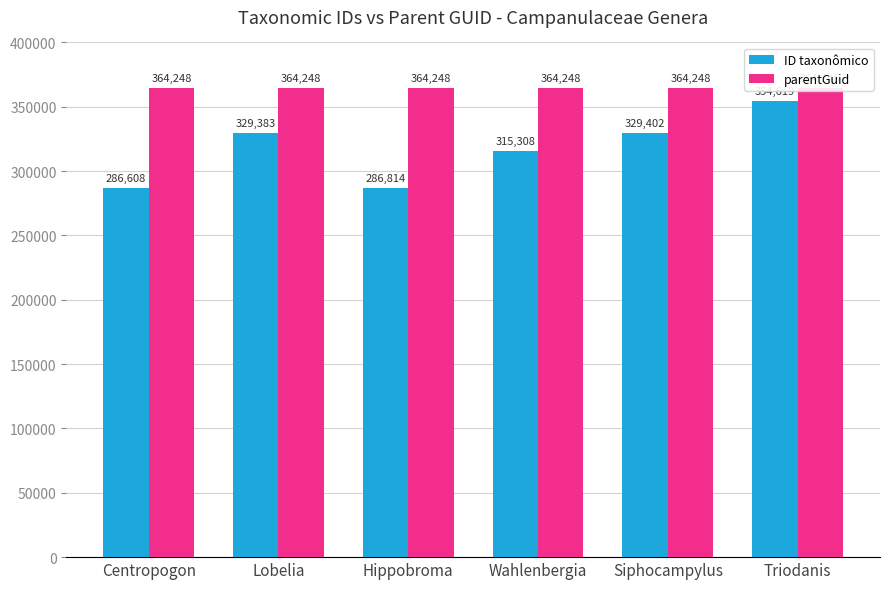

Is it true that ID taxonômico equals 156603 at Lobelia?

False